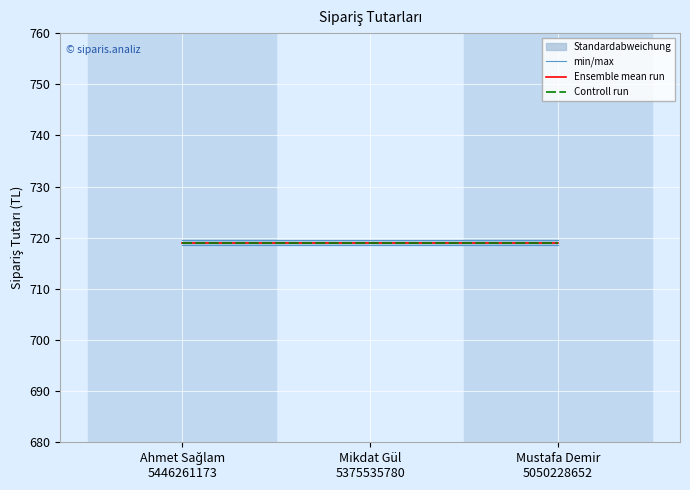

What is the minimum value for Ensemble mean run?

719.0